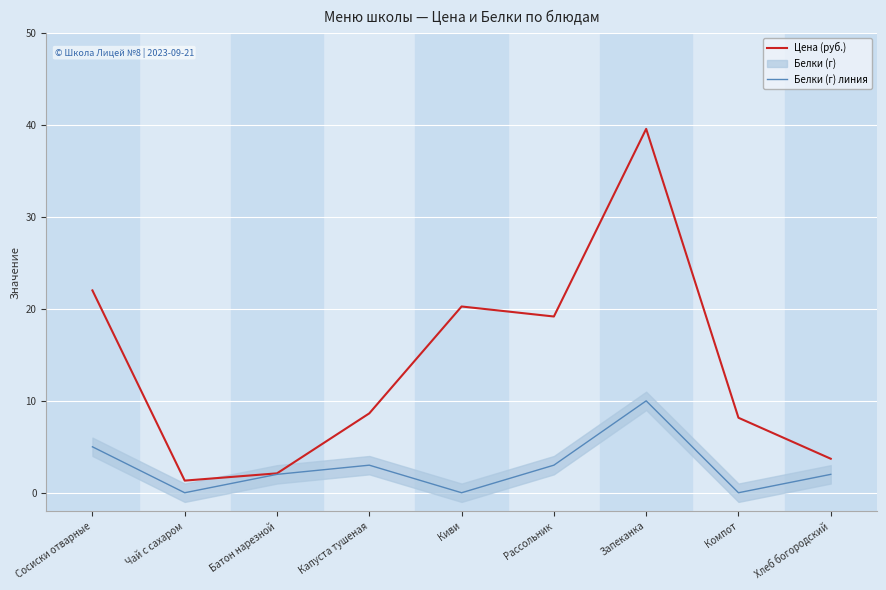

At which label is Цена (руб.) closest to 20?

Киви